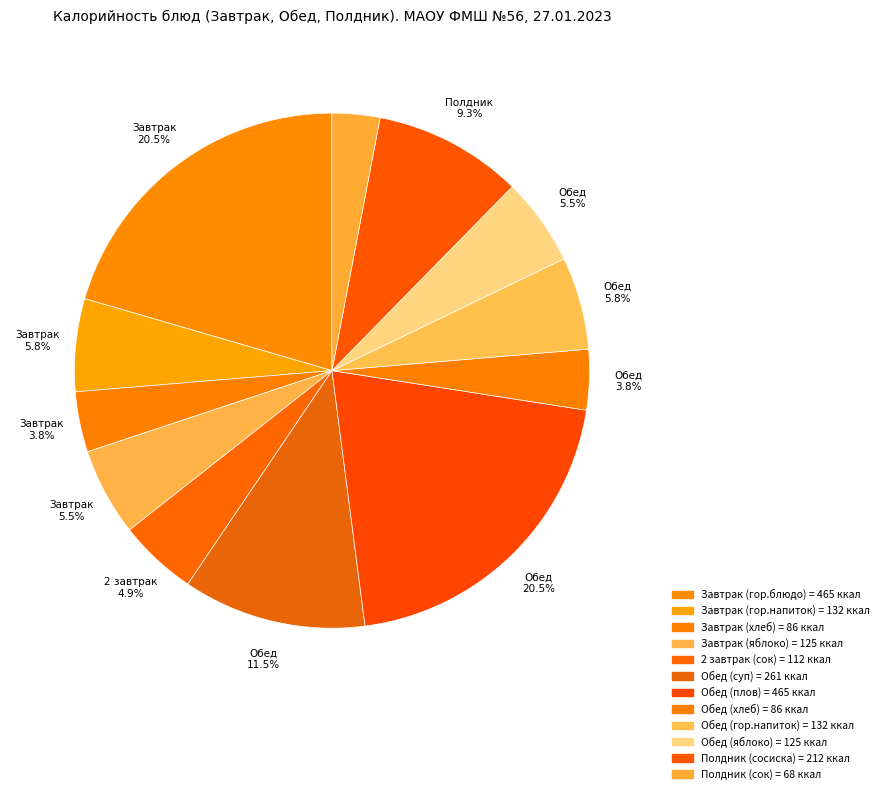

How many slices are in this pie chart?

12